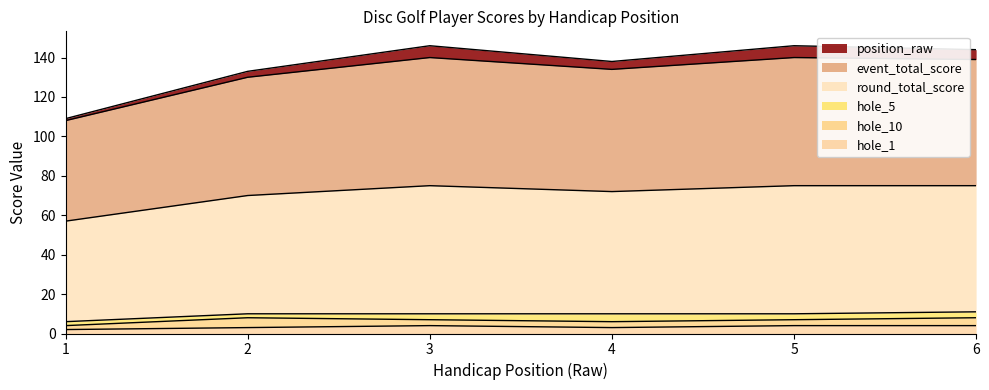

Which category has the highest value across all series?

3